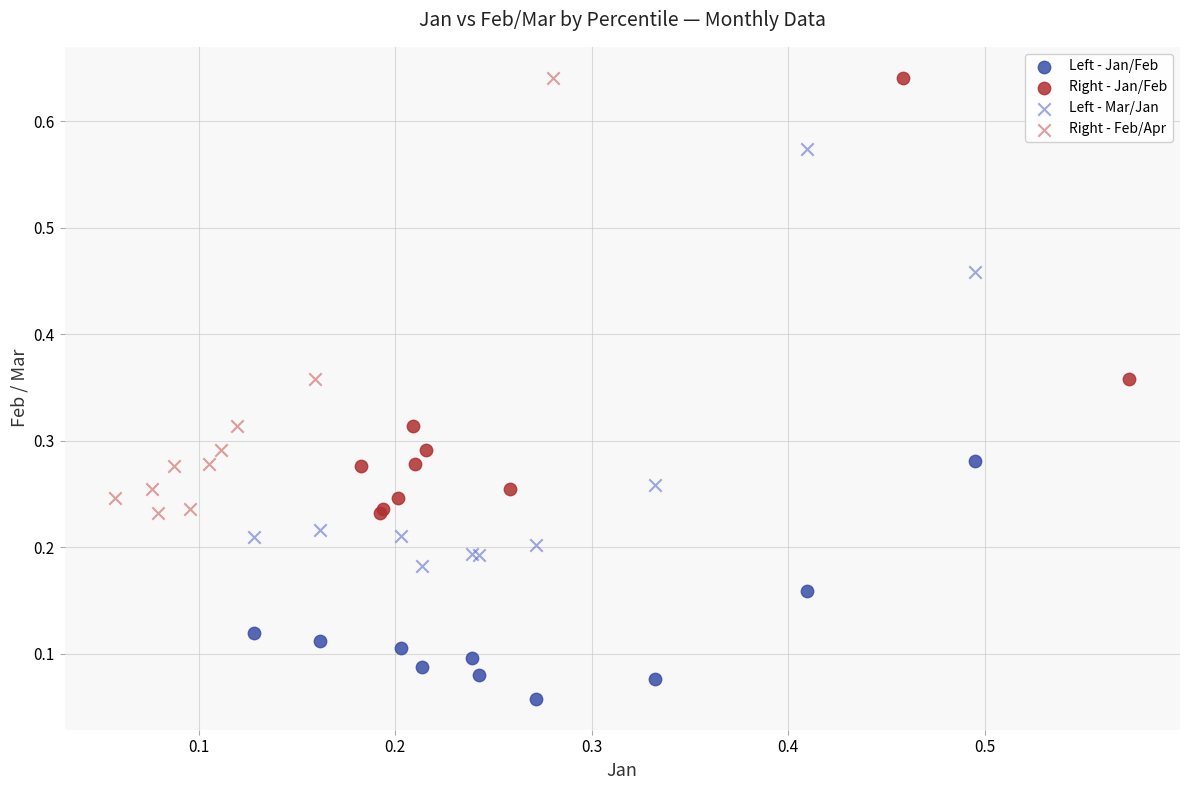

Which series reaches the minimum Y coordinate?

Left - Jan/Feb